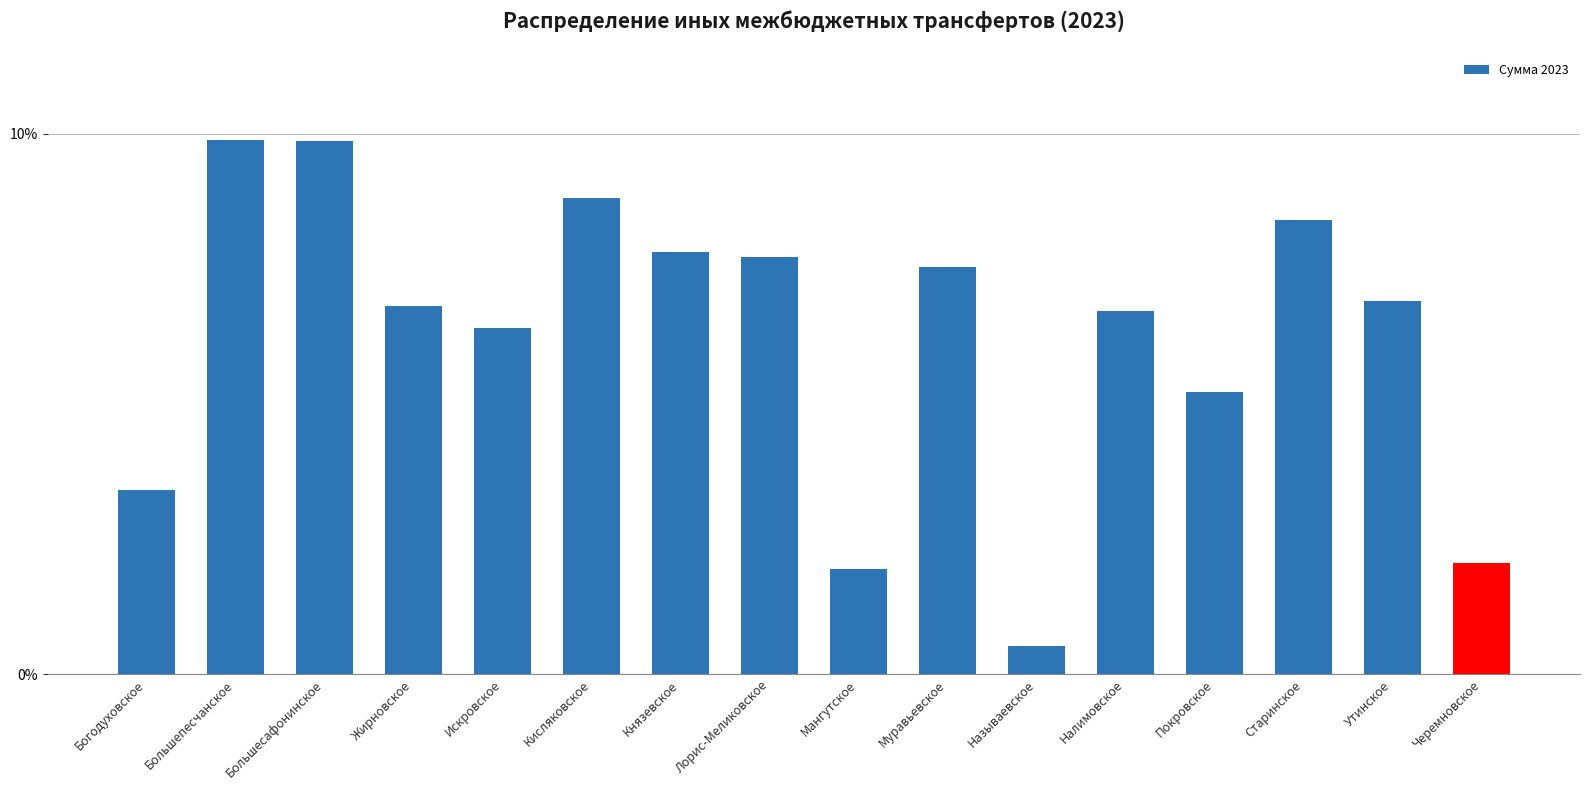

List the labels in order of value, largest first.

Большепесчанское, Большесафонинское, Кисляковское, Старинское, Князевское, Лорис-Меликовское, Муравьевское, Утинское, Жирновское, Налимовское, Искровское, Покровское, Богодуховское, Черемновское, Мангутское, Называевское